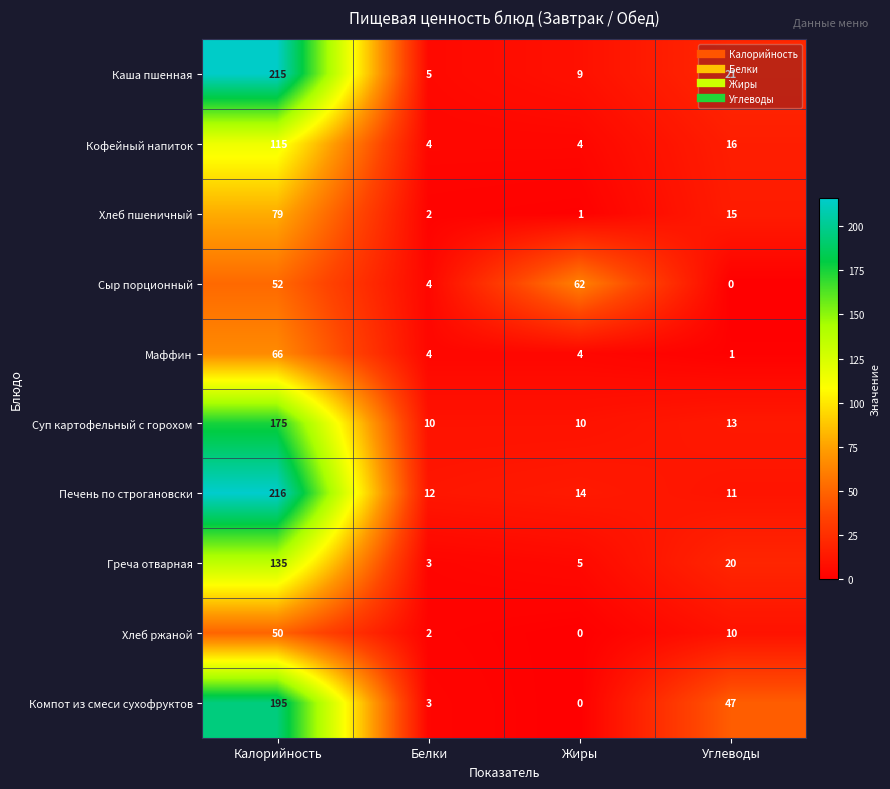

What is the spread (max minus min) of values at Углеводы?

47